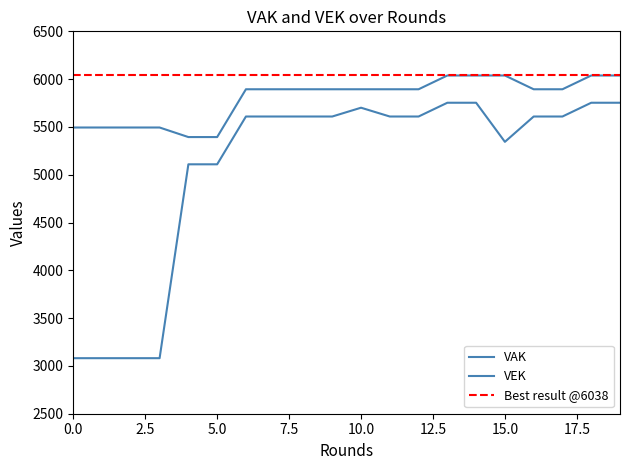

How many values in the VEK series exceed 5609?

5